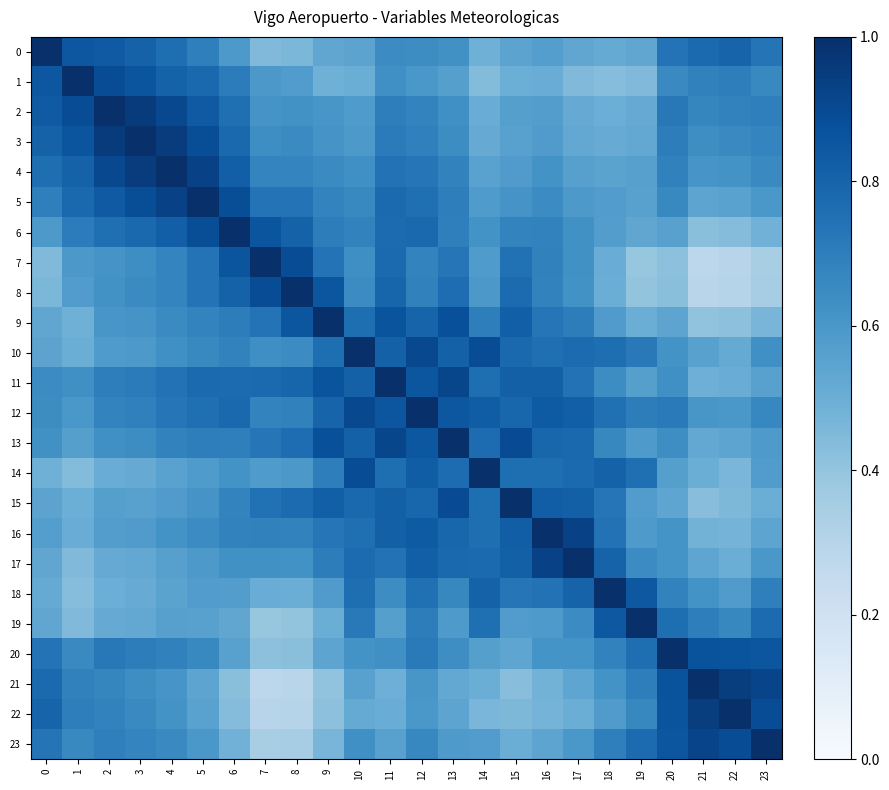

At which category is the sum across all series the highest?

12